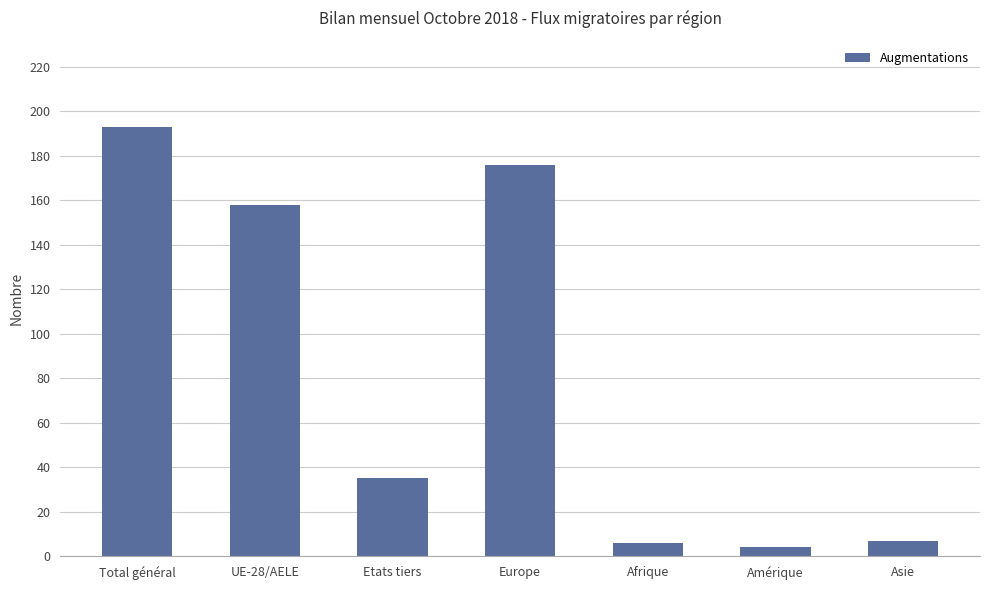

How many values are below 35?

3